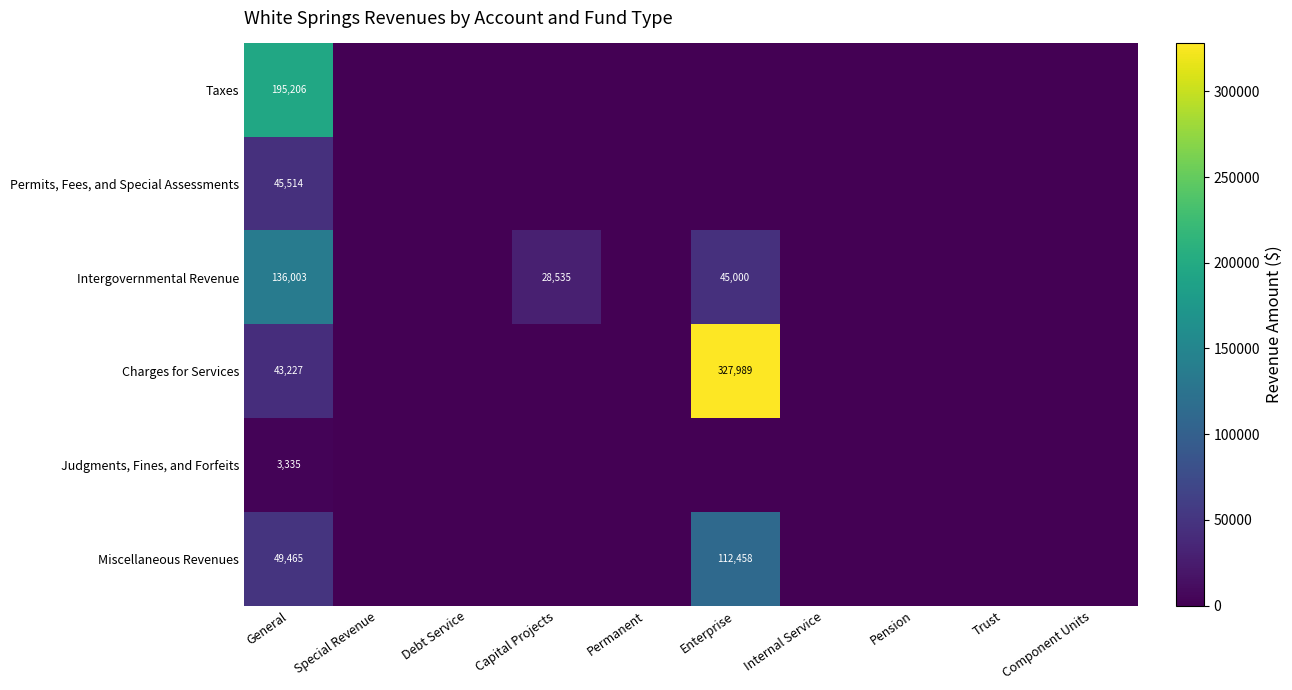

True or false: Miscellaneous Revenues has a value of 60558 at Enterprise.

False